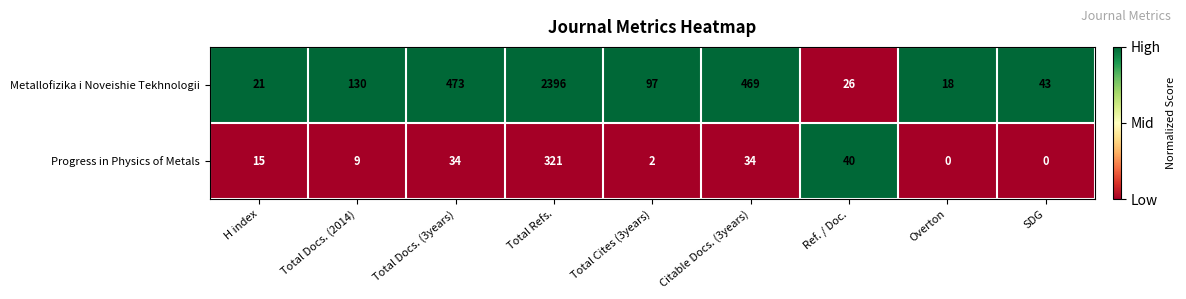

The Progress in Physics of Metals series shows 9 at Citable Docs. (3years). True or false?

False